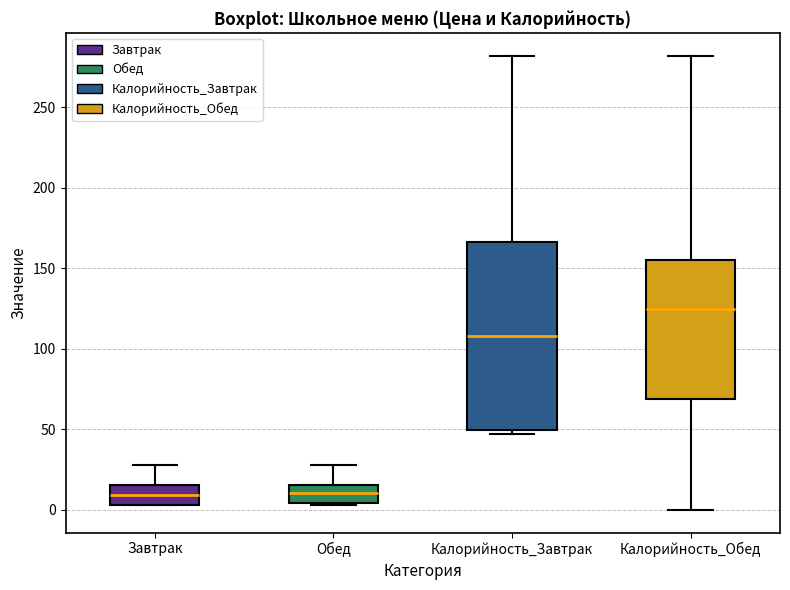

Reading left to right, read every box against the y-axis: the position of its median line, the range the box covers, and the ends of its whiskers. The values are not printed on the chart, so give them approximately, as read against the axis.

Завтрак: median 10, box 5 to 15, whiskers 5 to 30
Обед: median 10, box 5 to 15, whiskers 5 to 30
Калорийность_Завтрак: median 110, box 50 to 165, whiskers 45 to 280
Калорийность_Обед: median 125, box 70 to 155, whiskers 0 to 280